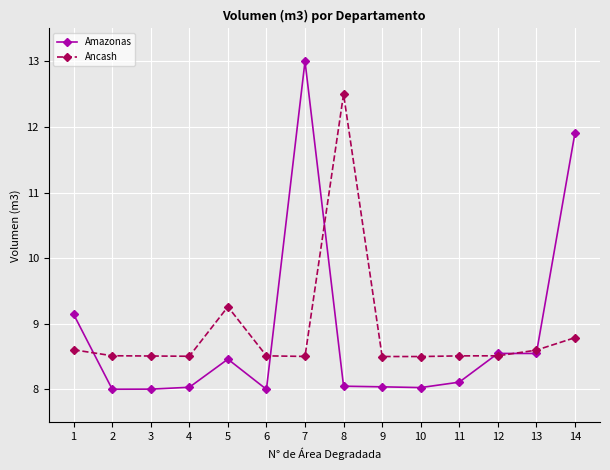

Is it true that Amazonas equals 11.0 at 8?

False